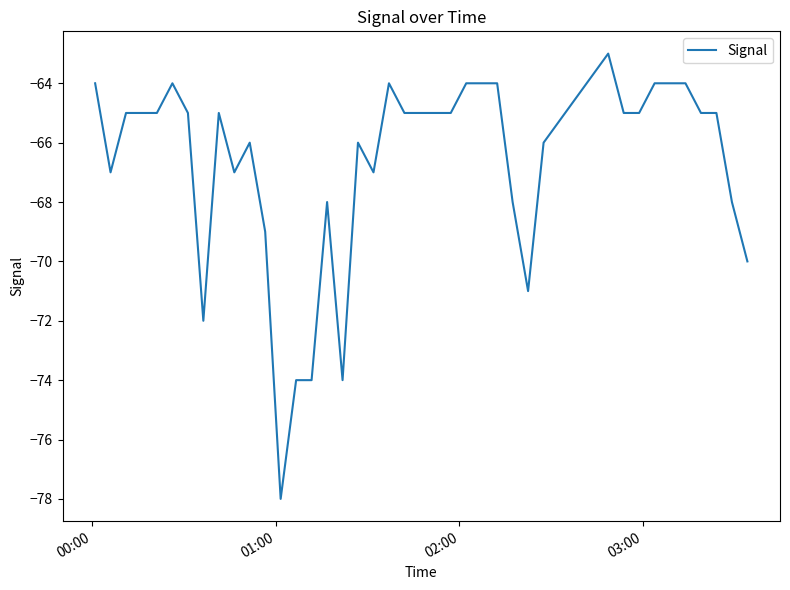

How many series are shown in this chart?

1